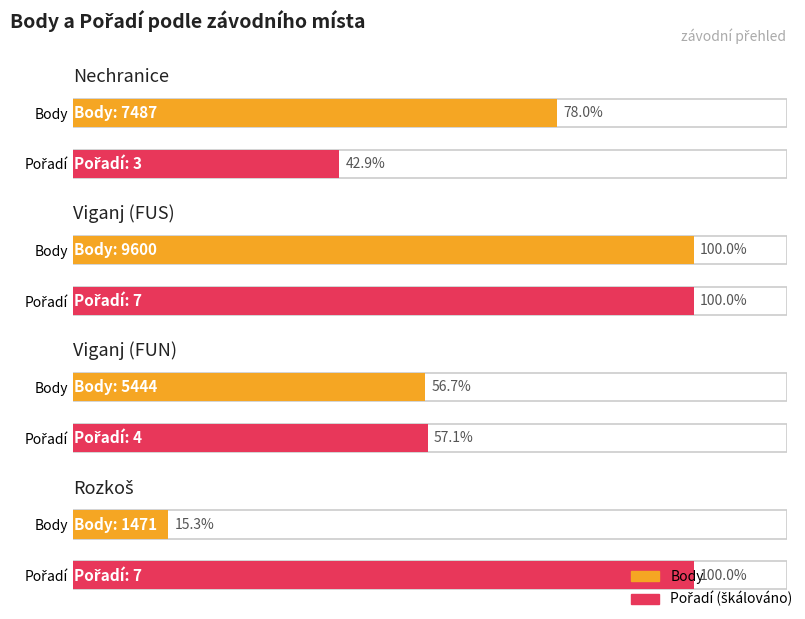

What is the label of the 2nd bar from the right?

Viganj (FUN)